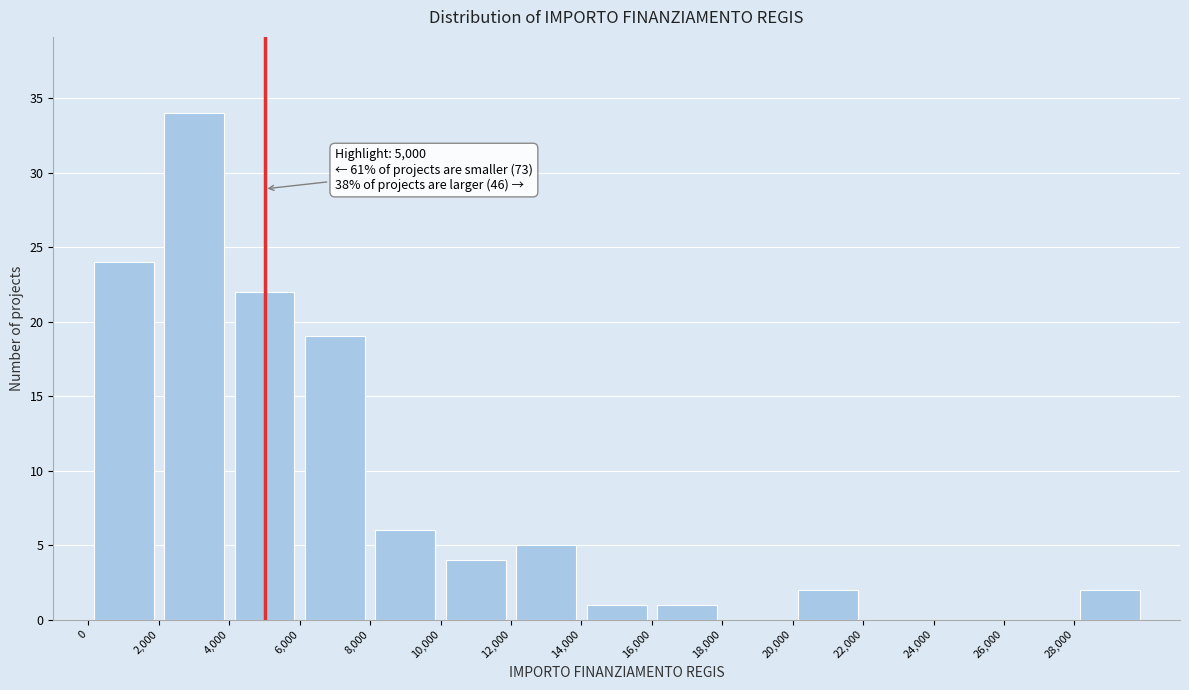

Which range on the x-axis has the tallest bar?

2000 to 4000